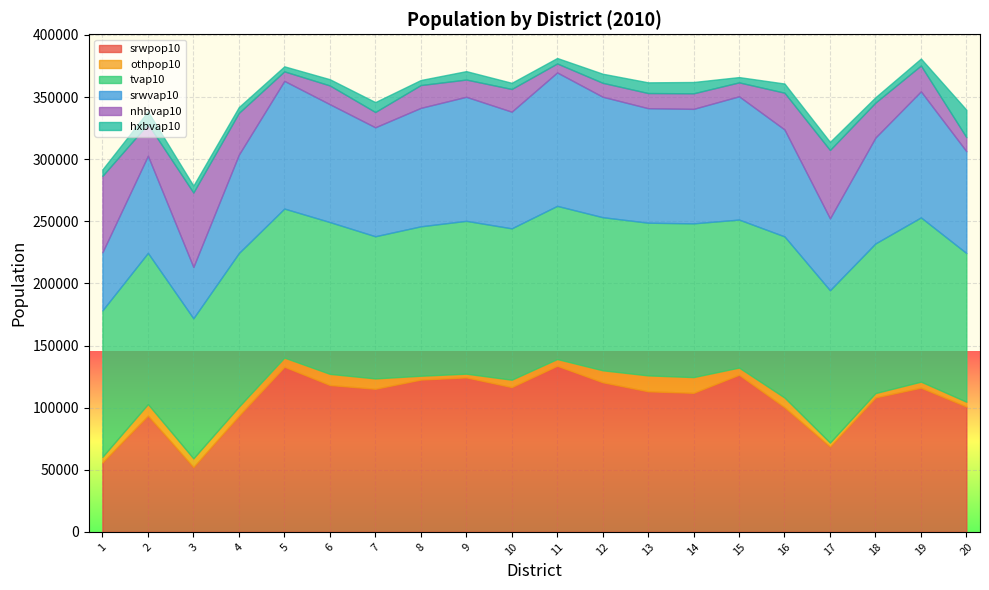

Reading left to right, transcribe all the data shown in this chart.

srwpop10: 1=55905	2=93595	3=52124	4=93406	5=133028	6=118238	7=115194	8=122605	9=124394	10=116567	11=133779	12=120455	13=113167	14=111925	15=126520	16=100282	17=68616	18=108226	19=116094	20=100873
othpop10: 1=4537	2=9293	3=7067	4=7389	5=7283	6=8981	7=8361	8=3096	9=2984	10=5951	11=5377	12=9646	13=12810	14=12690	15=5756	16=7873	17=3286	18=3521	19=4863	20=3918
tvap10: 1=117873	2=121704	3=112763	4=123673	5=119966	6=122194	7=114425	8=120267	9=123009	10=121839	11=123282	12=123229	13=122916	14=123752	15=119136	16=129711	17=122627	18=120454	19=132195	20=119651
srwvap10: 1=46759	2=78203	3=41265	4=79195	5=102773	6=94871	7=87710	8=95341	9=99855	10=93886	11=107392	12=96966	13=92174	14=92151	15=99223	16=86078	17=57838	18=85232	19=101488	20=81974
nhbvap10: 1=61504	2=25552	3=59954	4=33605	5=7658	6=15087	7=12303	8=18363	9=13875	10=18280	11=7235	12=11213	13=12193	14=12529	15=11211	16=29592	17=55037	18=28146	19=20775	20=11285
hxbvap10: 1=5244	2=10124	3=5589	4=4717	5=4064	6=5034	7=7981	8=4078	9=6791	10=4976	11=4416	12=7318	13=8614	14=9112	15=4267	16=7389	17=6551	18=4302	19=5632	20=22123